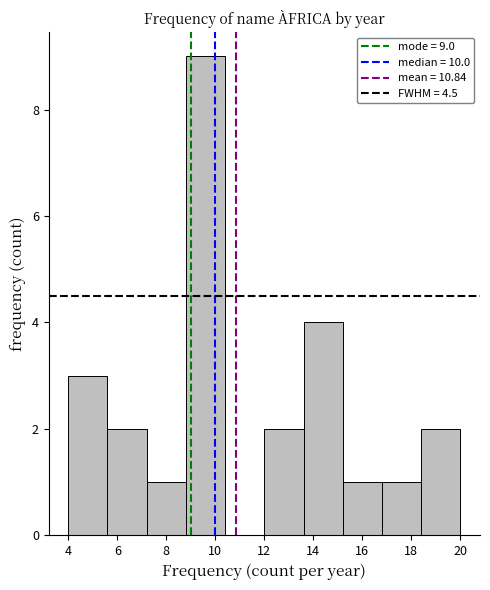

Which range on the x-axis has the tallest bar?

8.8 to 10.4